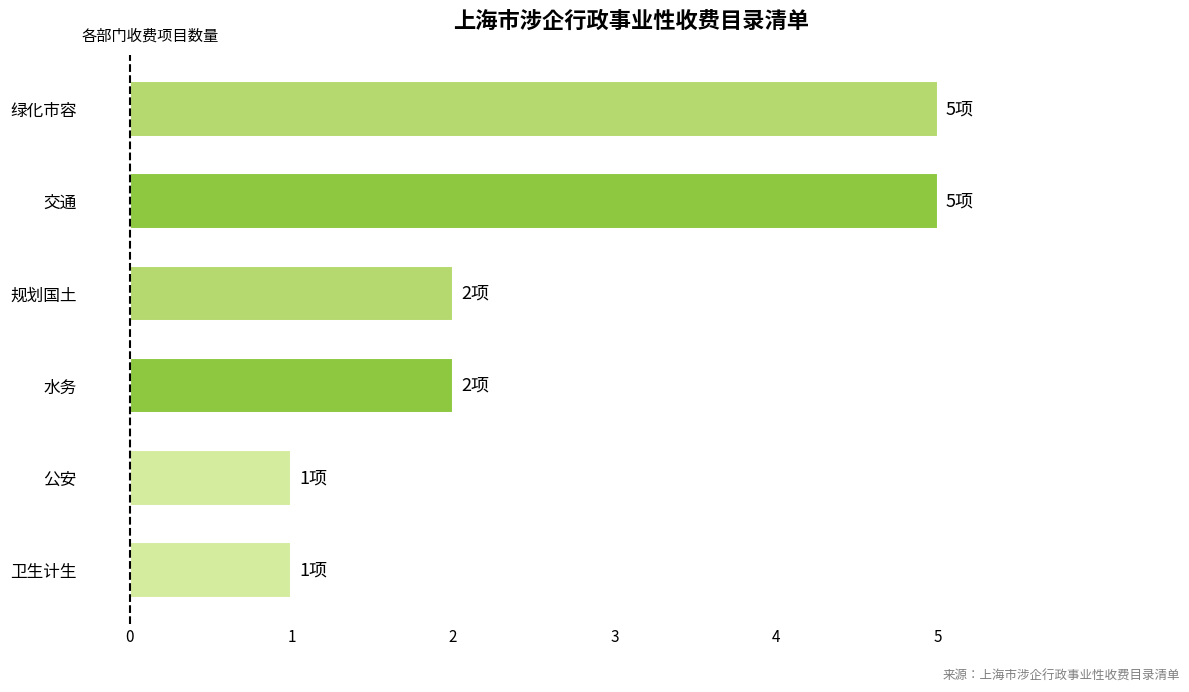

How many bars are there in total?

6